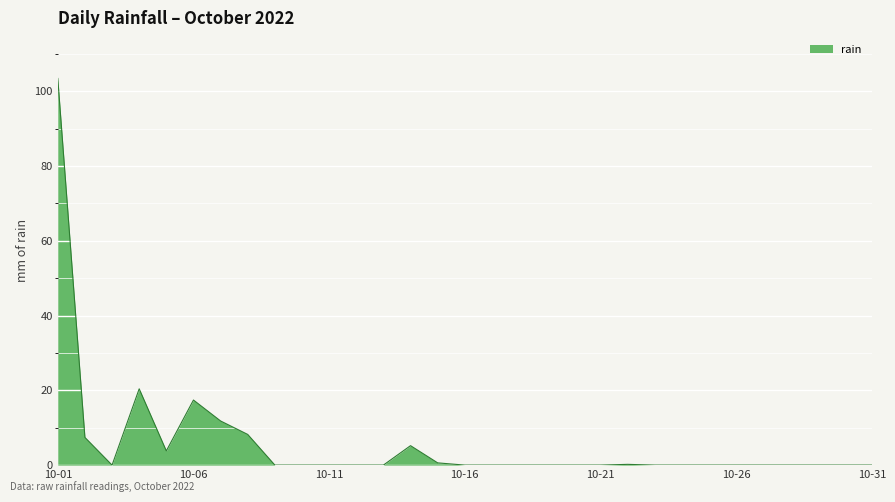

What is the difference between the maximum and minimum values?

103.4